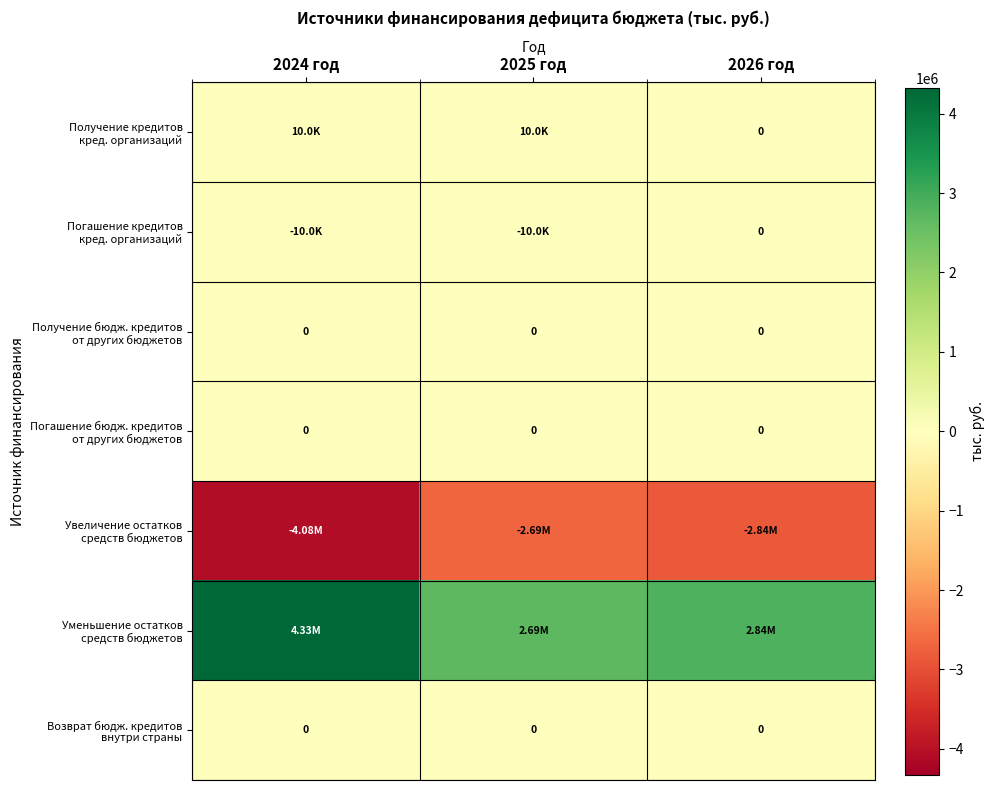

What is the sum of the Уменьшение остатков средств бюджетов values at 2025 год and 2024 год?

7012941.9